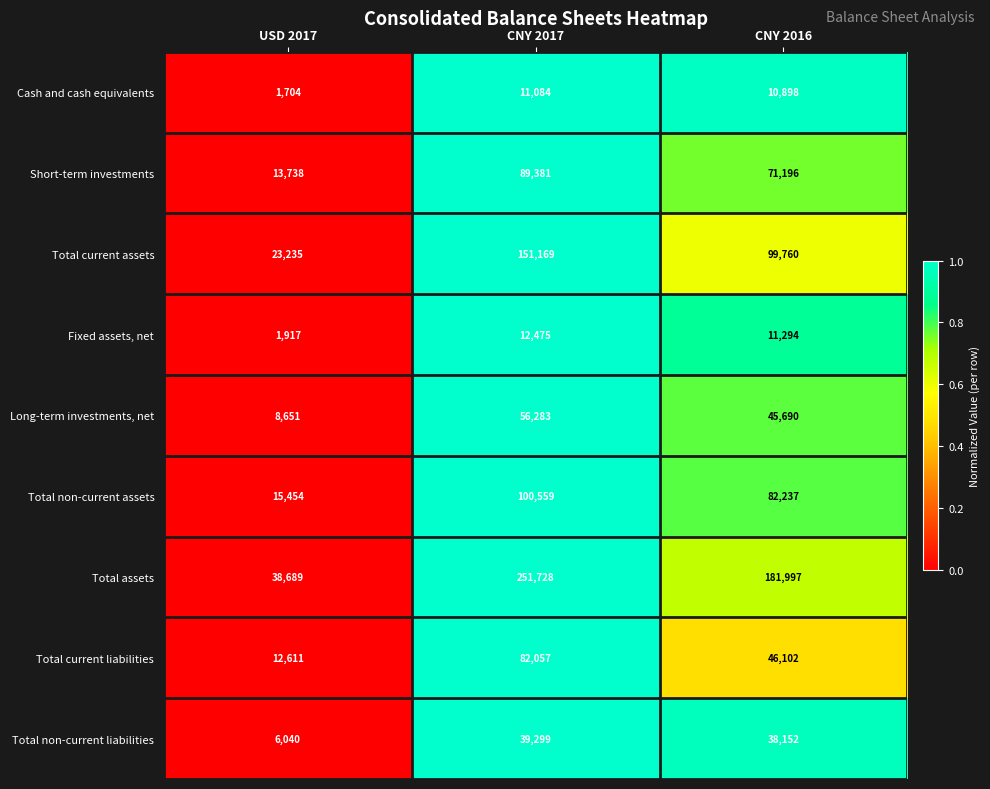

What is the average value of the Total non-current liabilities series?

27830